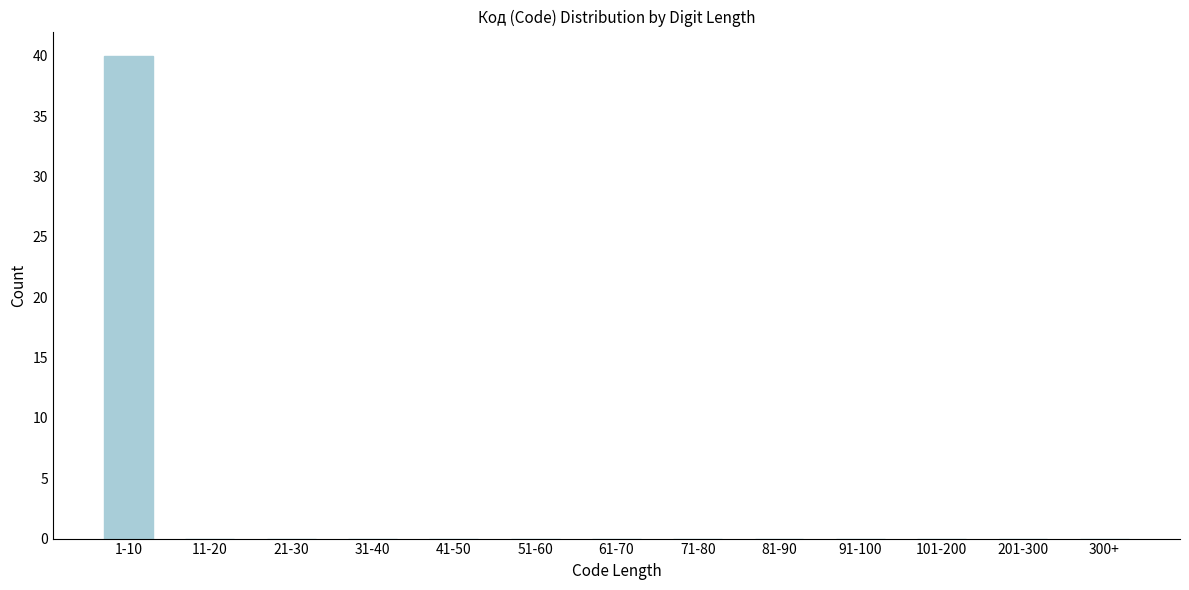

Reading left to right, list all the values displayed in this chart.

1-10=40	11-20=0	21-30=0	31-40=0	41-50=0	51-60=0	61-70=0	71-80=0	81-90=0	91-100=0	101-200=0	201-300=0	300+=0